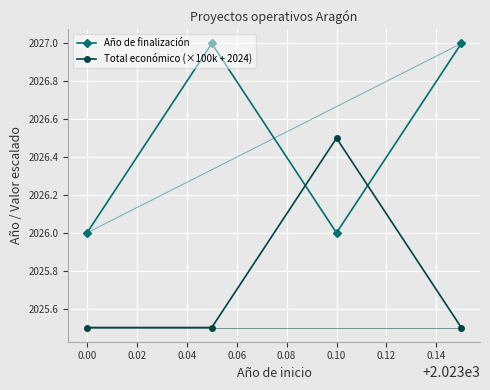

Reading left to right, what are all the values shown in this chart?

Año de finalización: 2026.0	2027.0	2026.0	2027.0
Total económico (×100k + 2024): 2025.5	2025.5	2026.5	2025.5